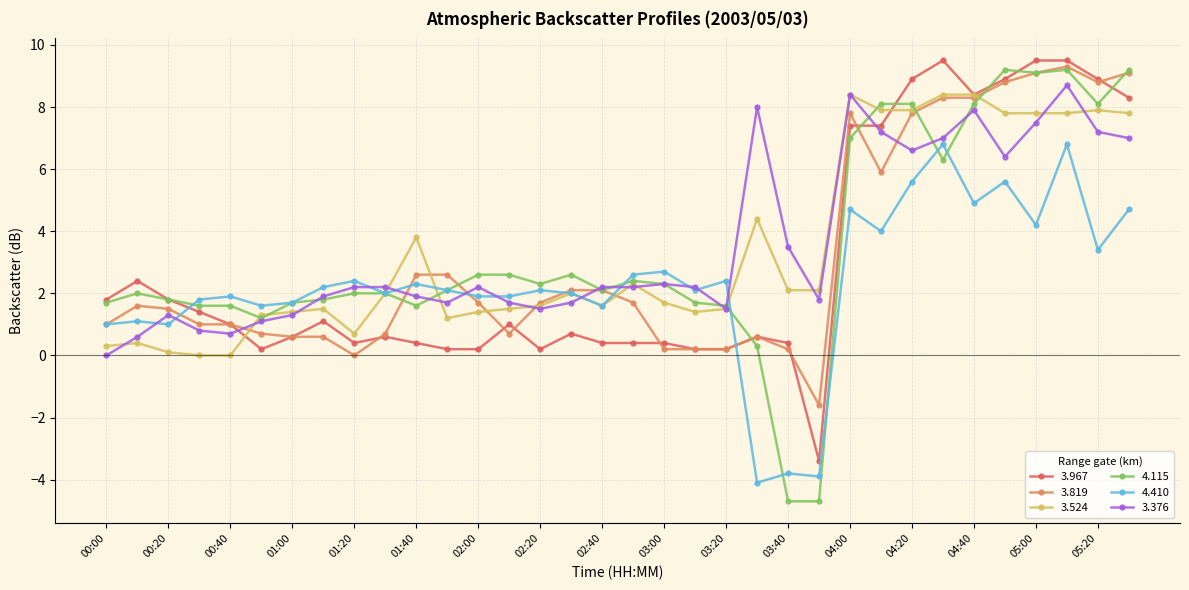

After their last crossing, which series has the higher values: 3.967 or 4.410?

3.967